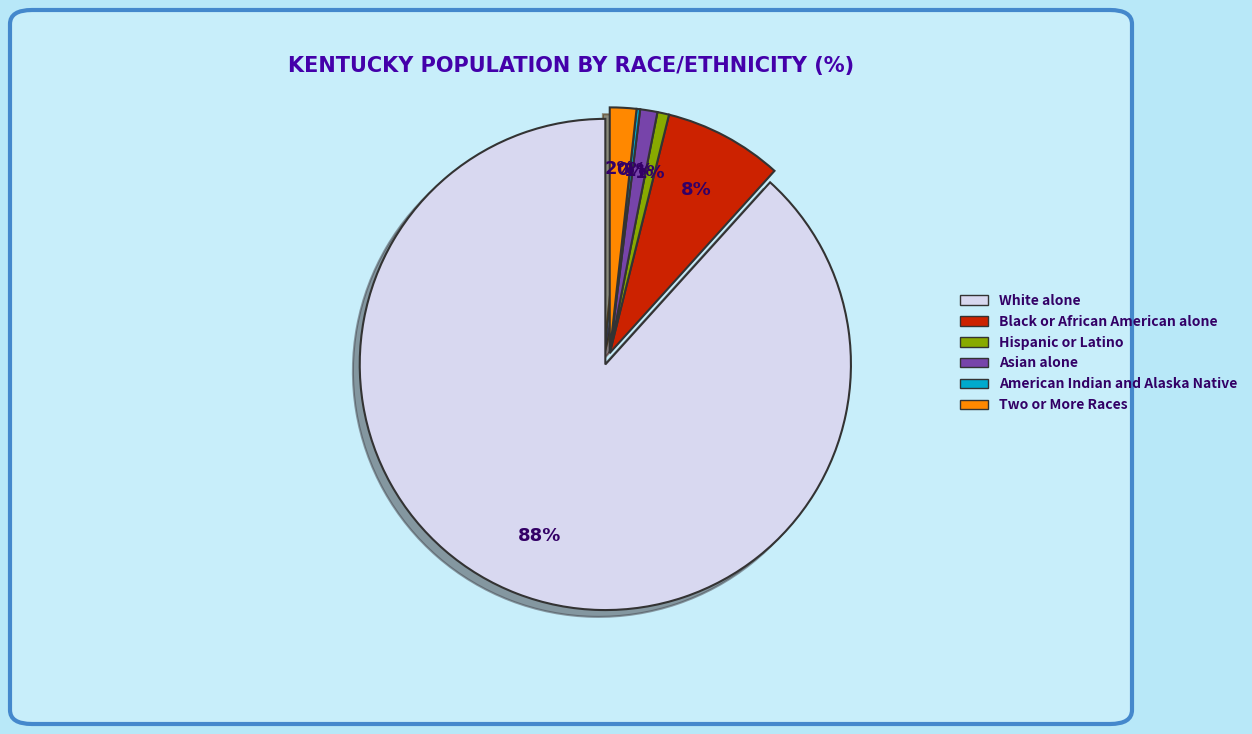

What is the total percentage of White alone and Asian alone?

89.4%